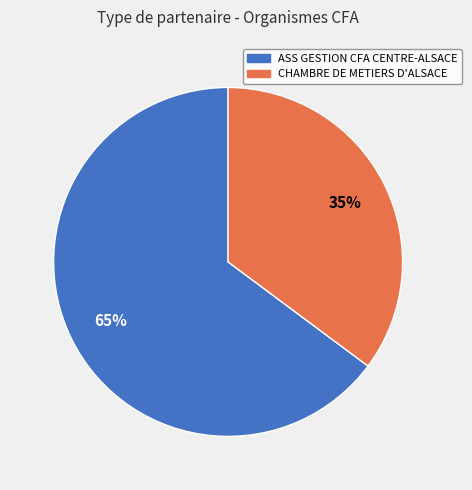

How many slices are in this pie chart?

2